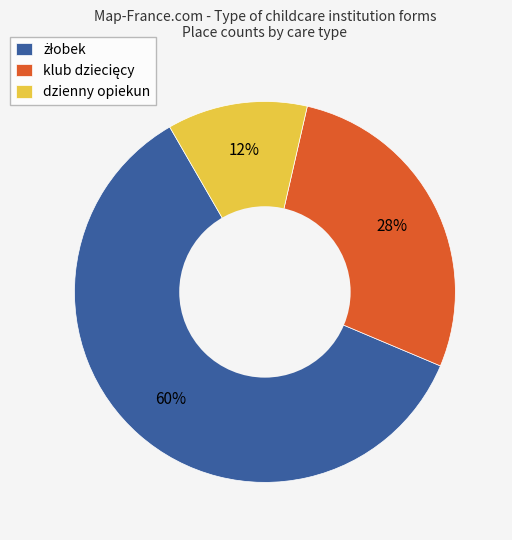

The dzienny opiekun slice represents 12% of the pie. True or false?

True